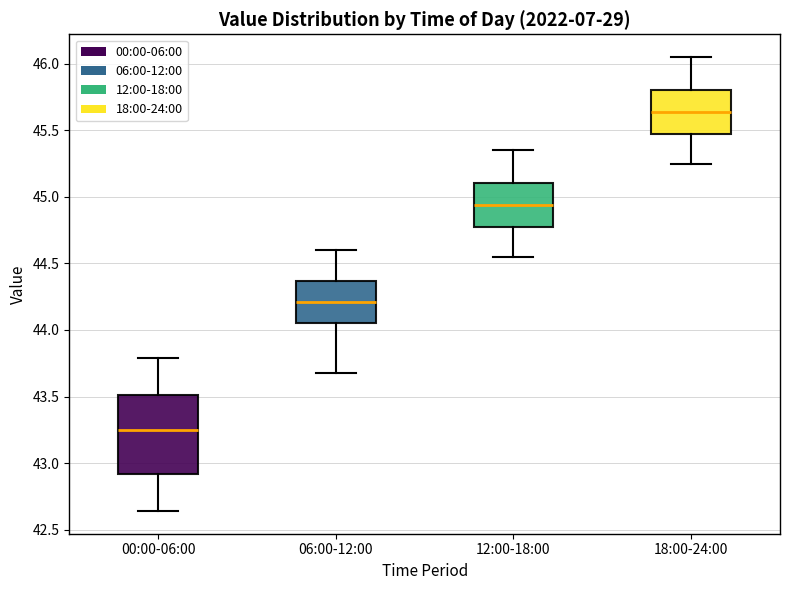

Where is the upper edge of the box for 12:00-18:00 on the y-axis? The values are not printed on the chart, so give them approximately, as read against the axis.

45.10